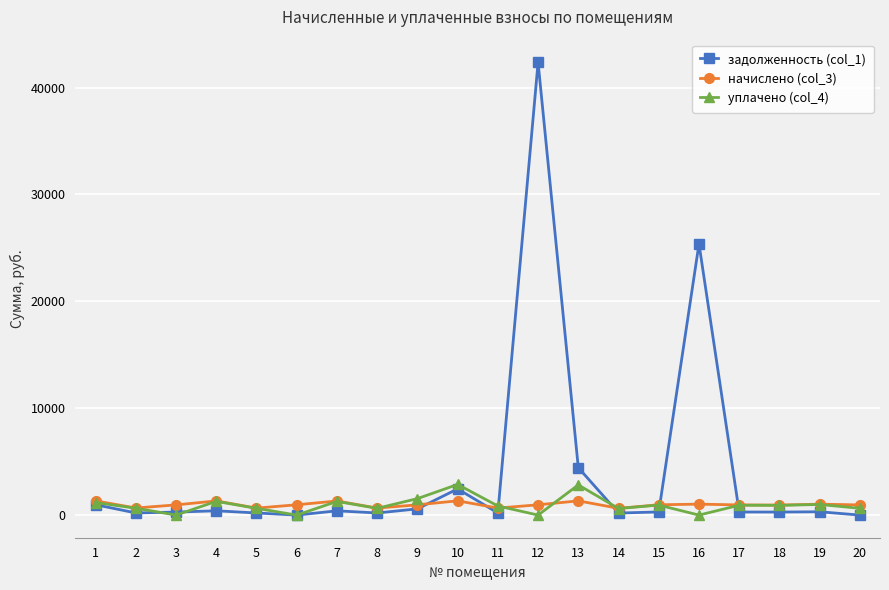

At which category is the sum across all series the highest?

12